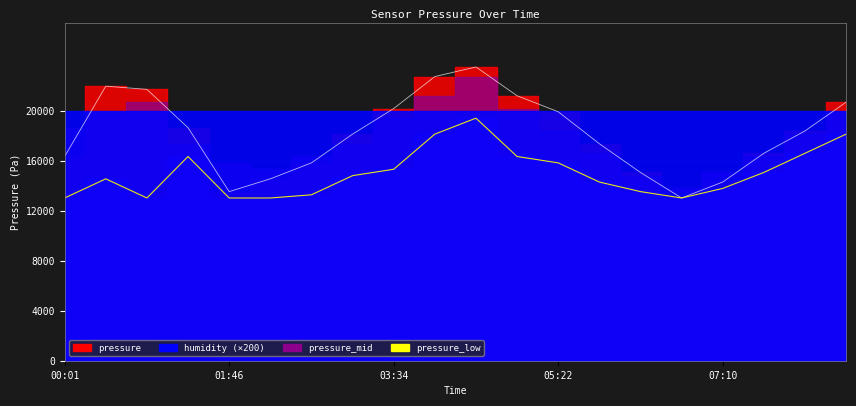

Is it true that pressure equals 21211.0 at 04:55?

True